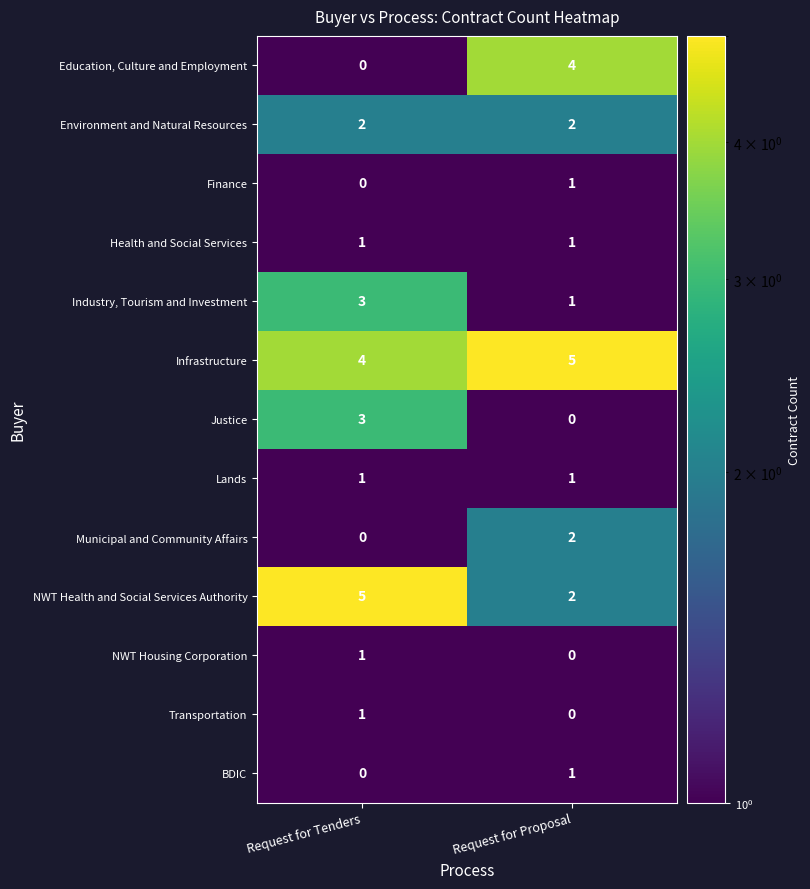

Which series has the largest total across all categories?

row_5